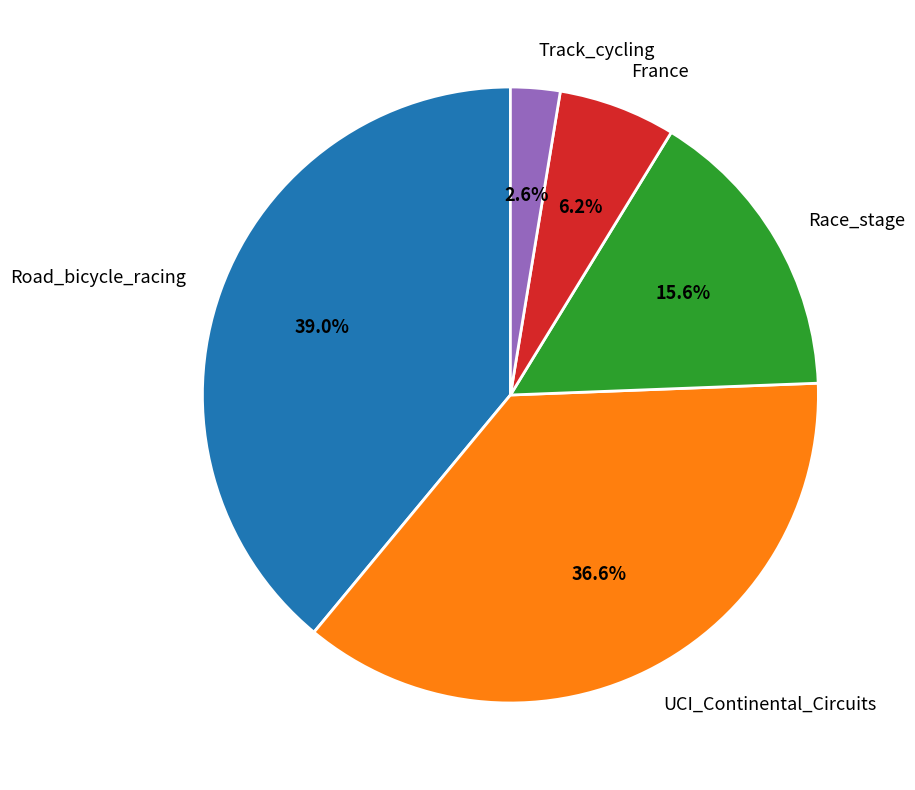

Rank the categories by value from lowest to highest.

Track_cycling, France, Race_stage, UCI_Continental_Circuits, Road_bicycle_racing